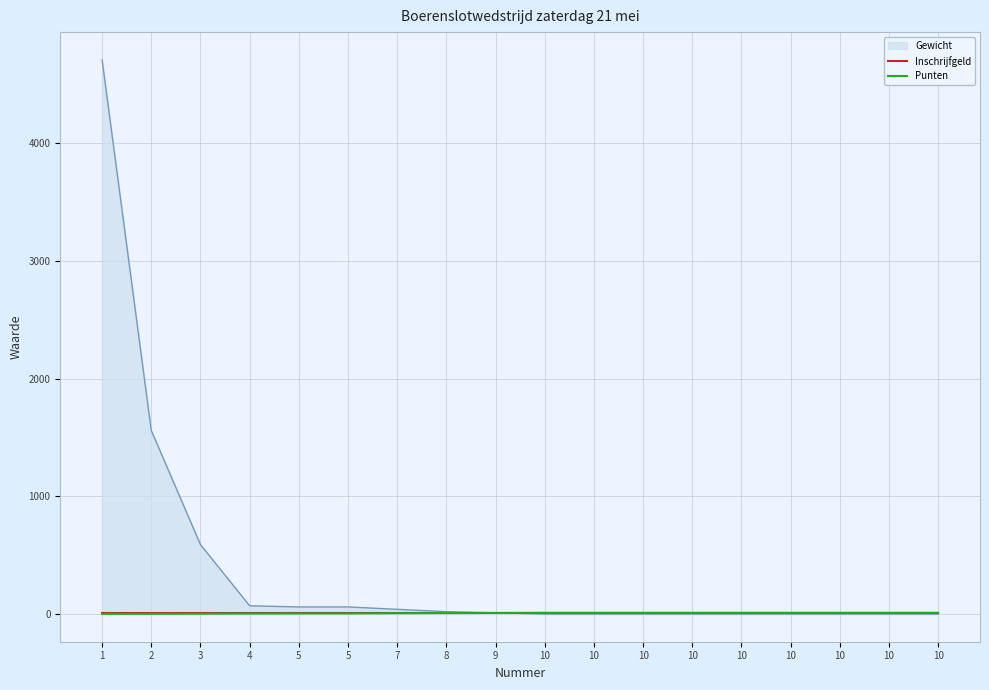

Count the Punten values in the range 5 to 10.

14